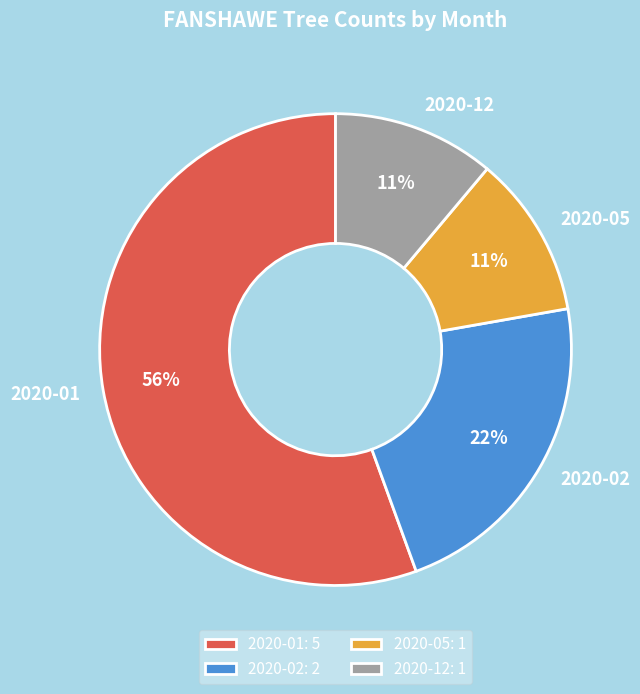

To the nearest percent, what is the difference between the 2020-05 and 2020-02 slice percentages?

11%